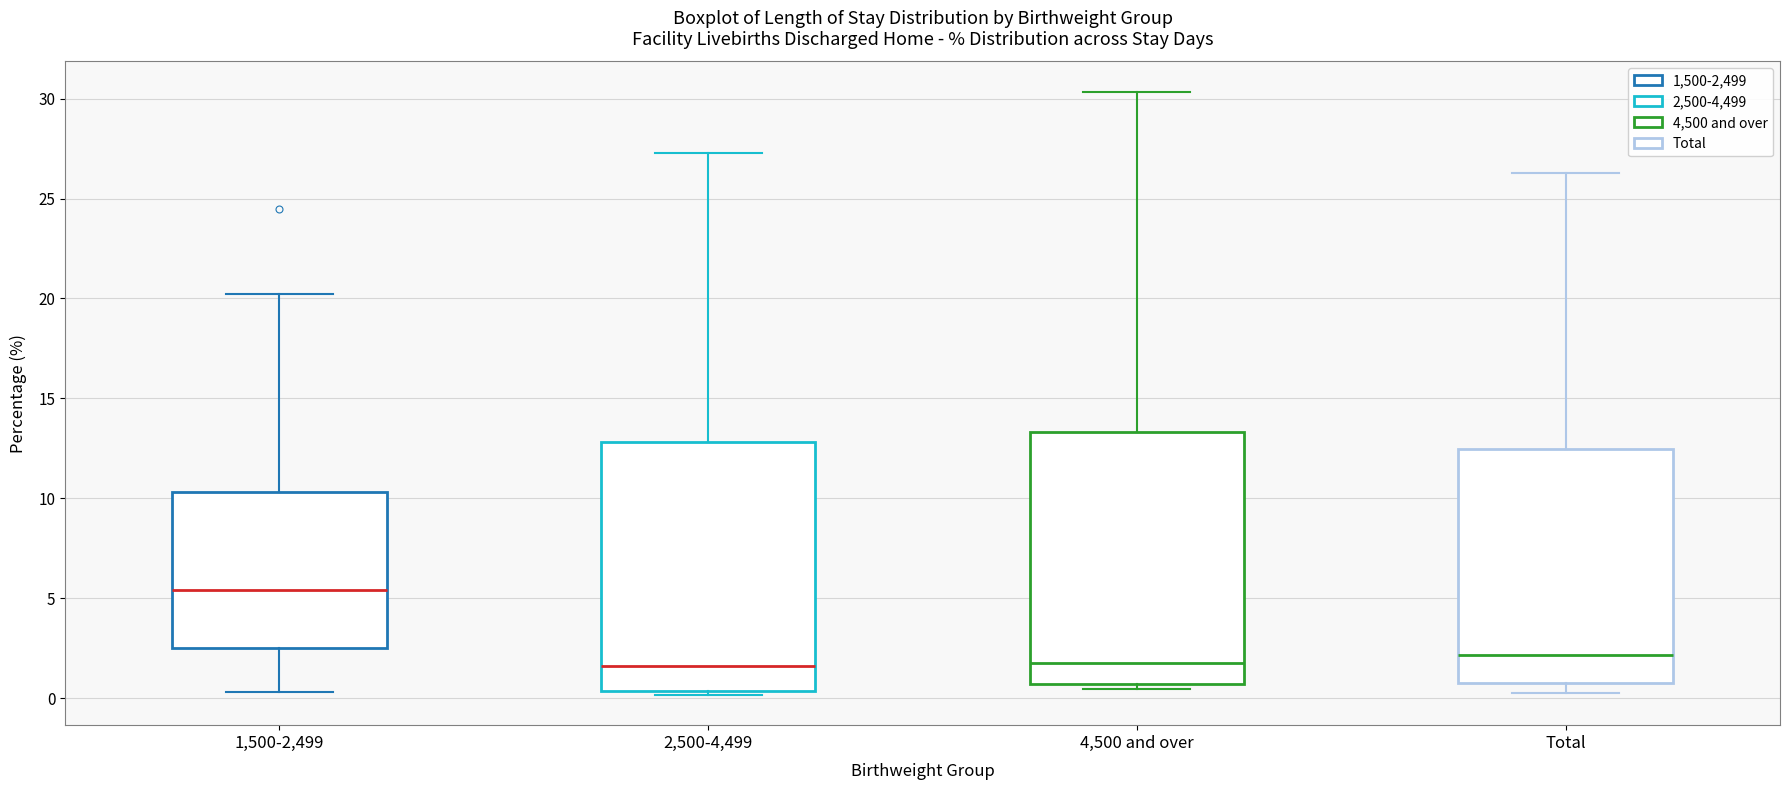

Which box has the highest median line?

1,500-2,499